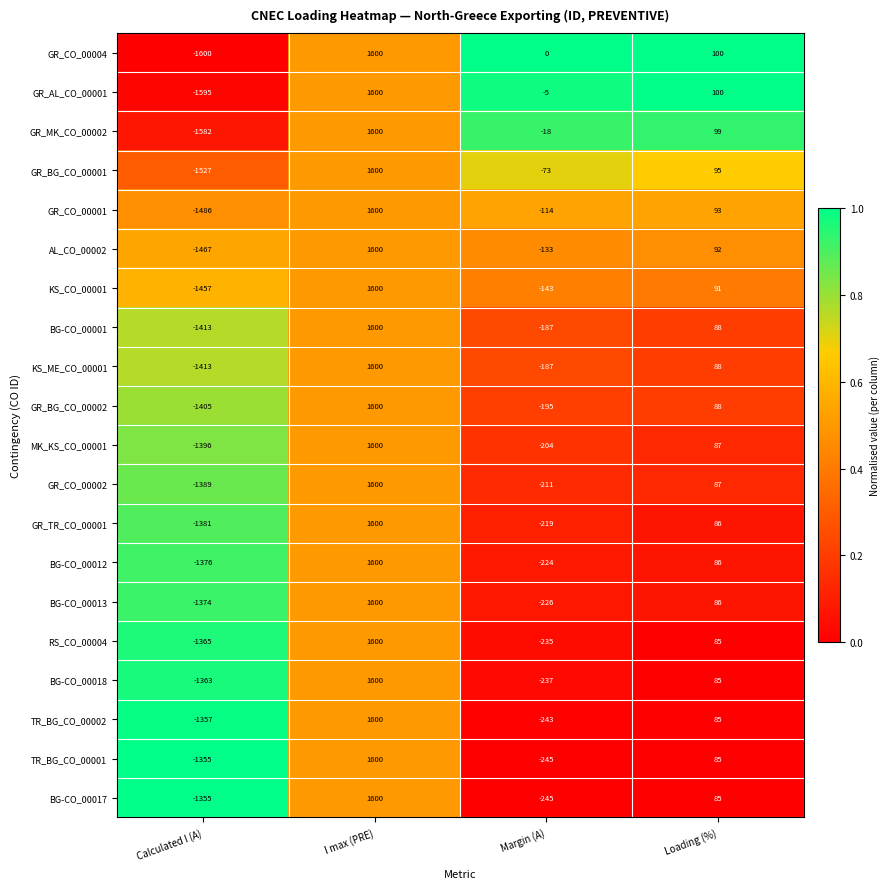

At which label does GR_MK_CO_00002 first exceed 99?

I max (PRE)